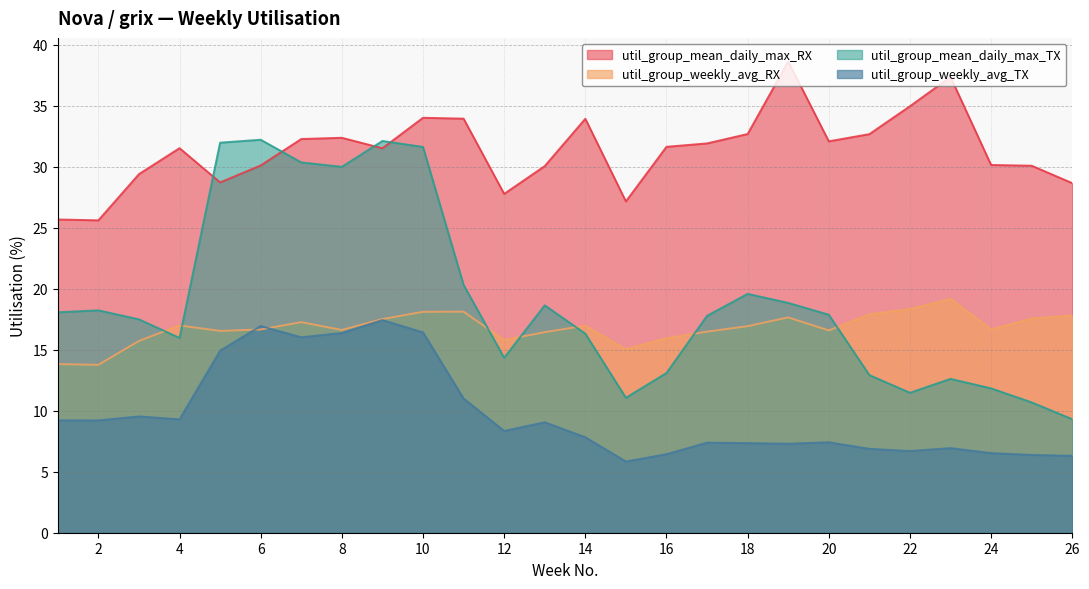

At 24, list the series in order from largest to smallest.

util_group_mean_daily_max_RX, util_group_weekly_avg_RX, util_group_mean_daily_max_TX, util_group_weekly_avg_TX